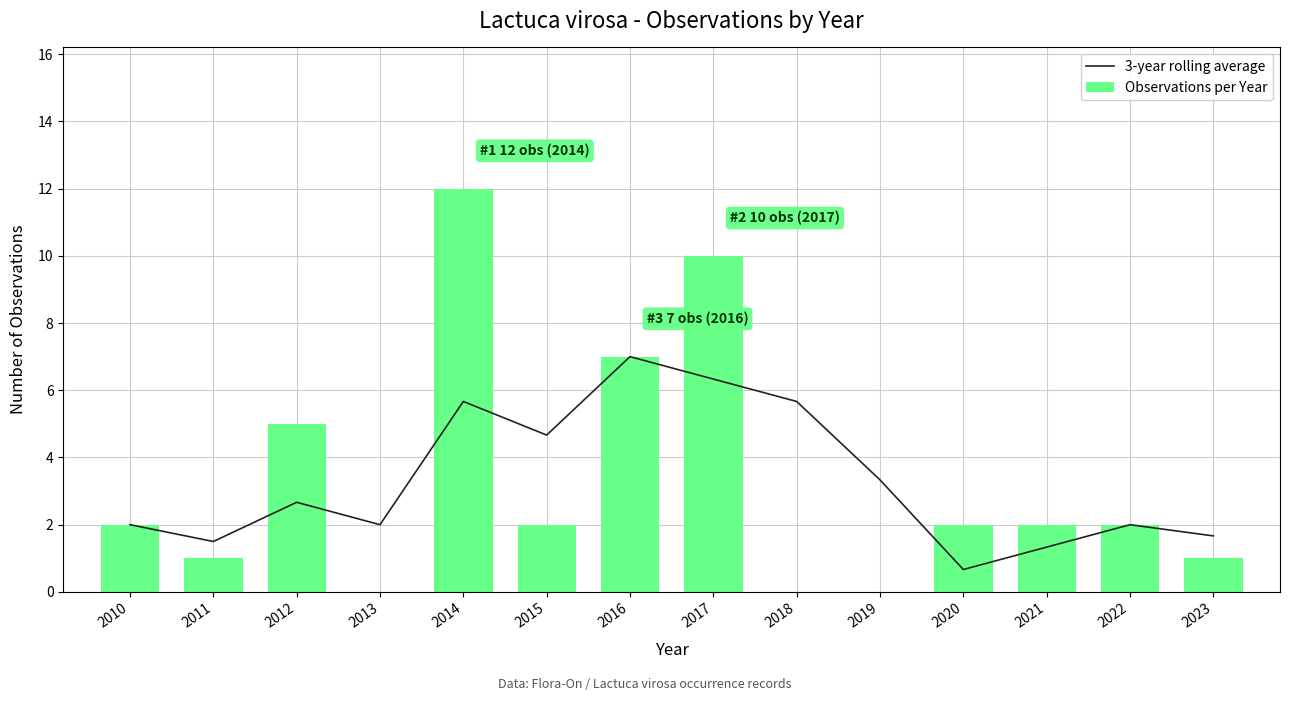

Where does the Observations per Year series first go above 2?

2012